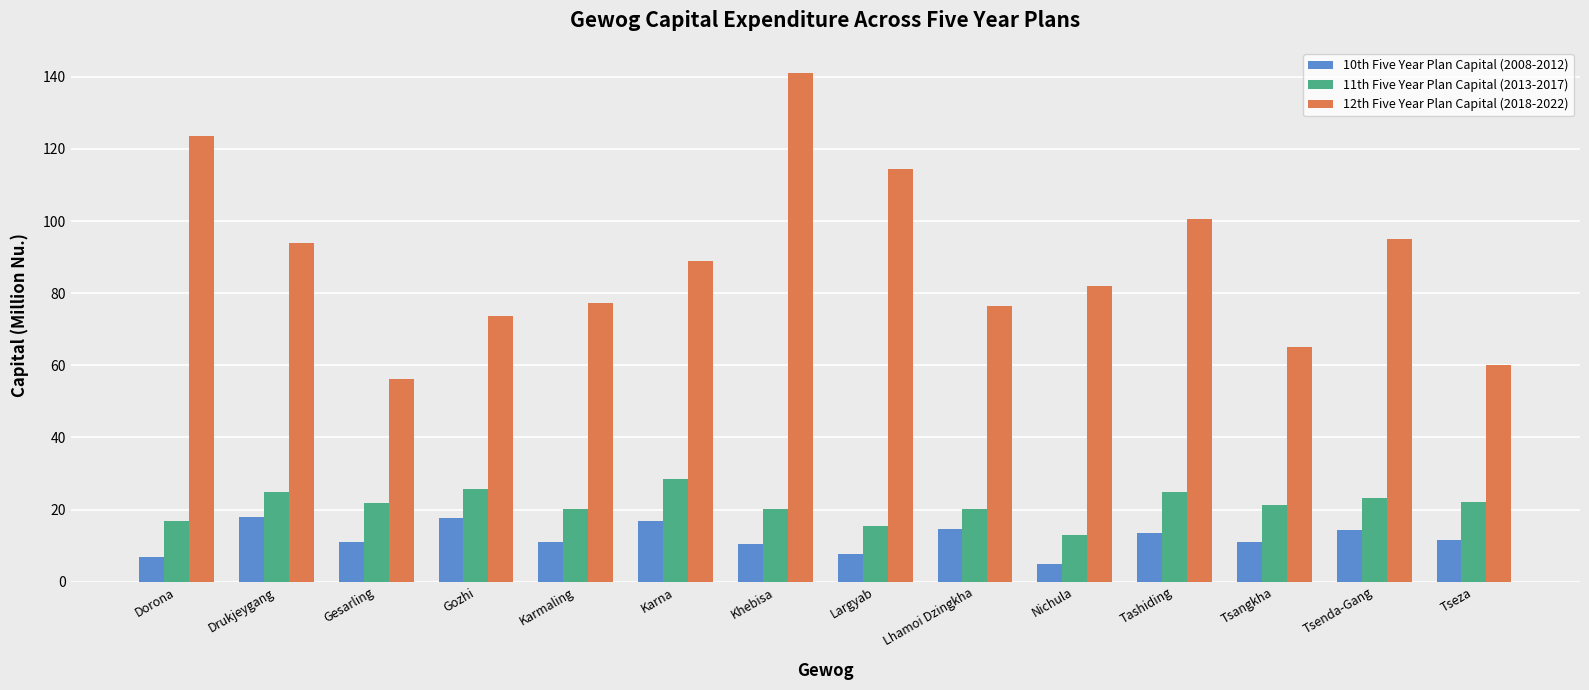

What is the difference between the 11th Five Year Plan Capital (2013-2017) values at Lhamoi Dzingkha and Tseza?

1.9